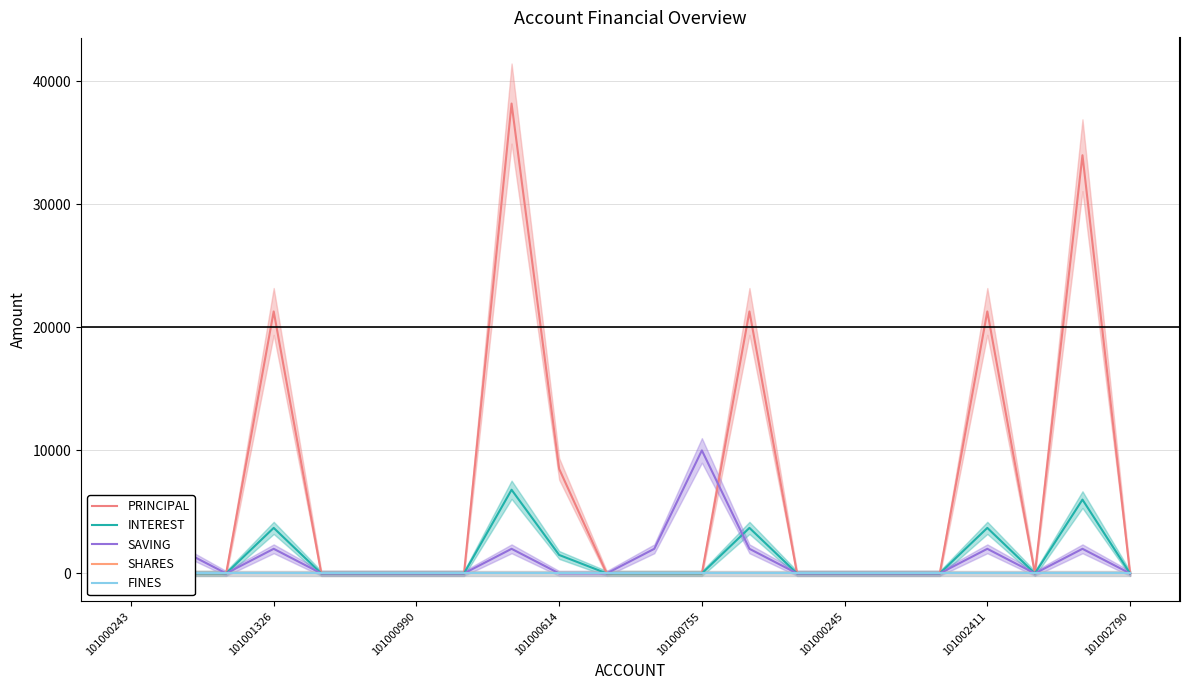

At how many categories does at least one series exceed 17438?

5